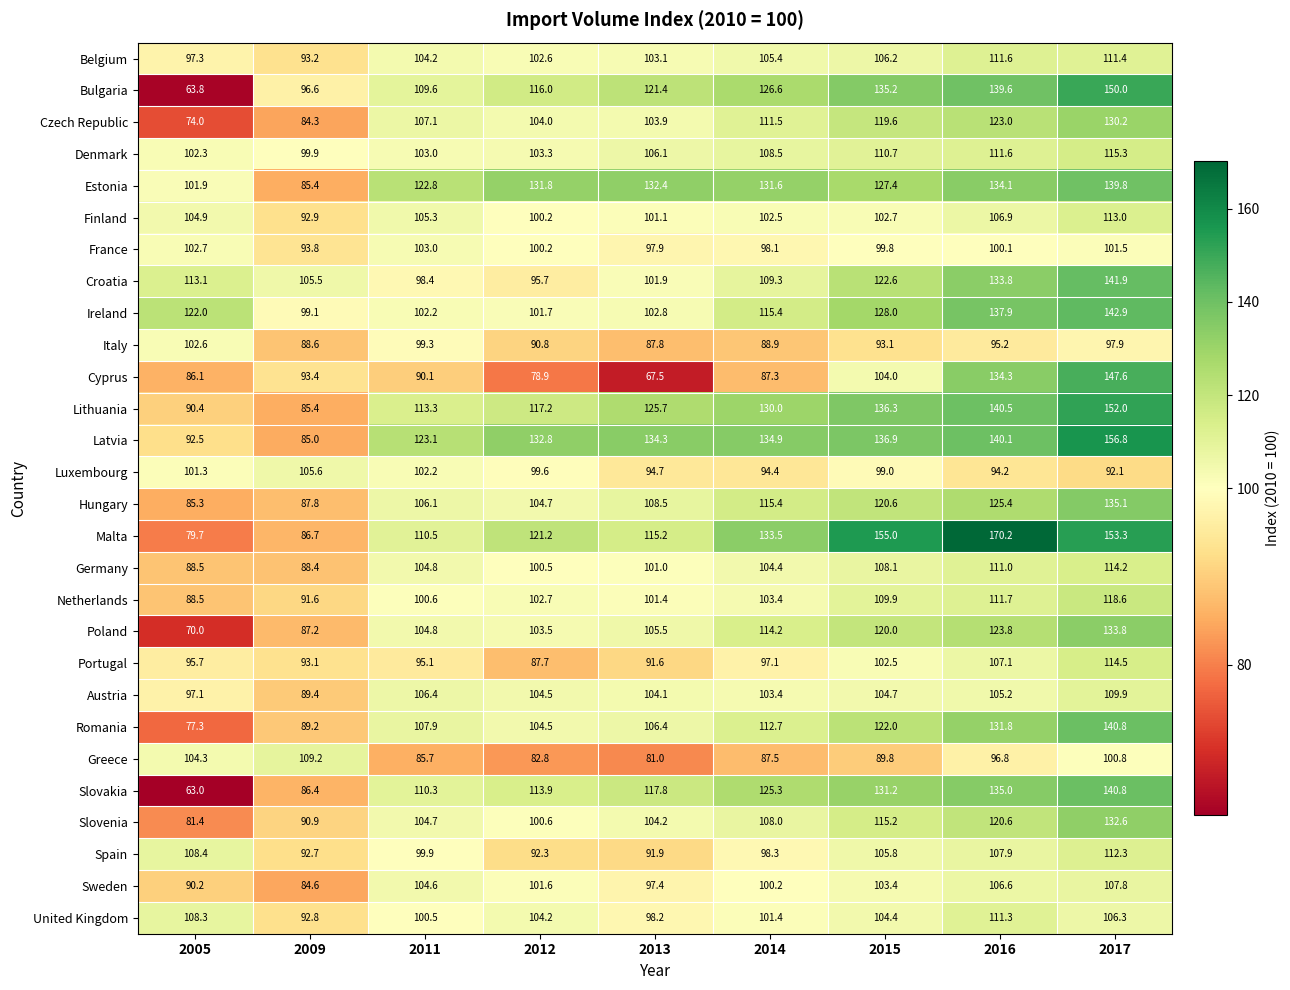

What is the minimum value for Greece?

81.0